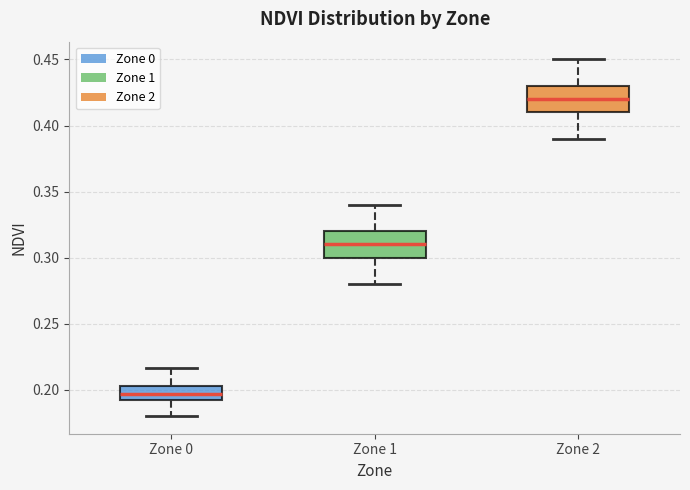

Reading left to right, read every box against the y-axis: the position of its median line, the range the box covers, and the ends of its whiskers. The values are not printed on the chart, so give them approximately, as read against the axis.

Zone 0: median 0.195, box 0.190 to 0.200, whiskers 0.180 to 0.215
Zone 1: median 0.310, box 0.300 to 0.320, whiskers 0.280 to 0.340
Zone 2: median 0.420, box 0.410 to 0.430, whiskers 0.390 to 0.450